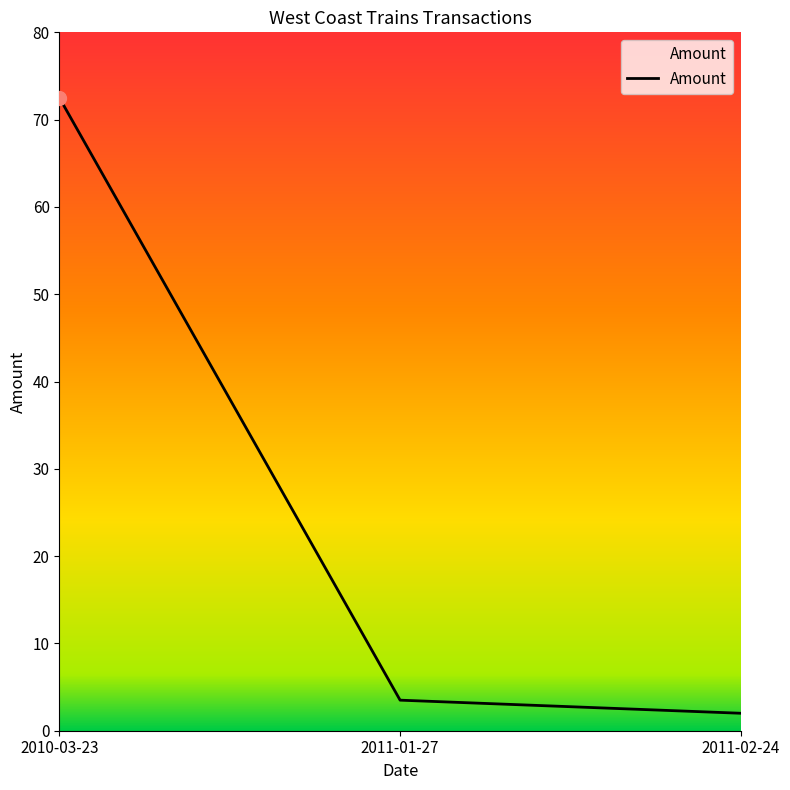

How many categories are shown in the chart?

3